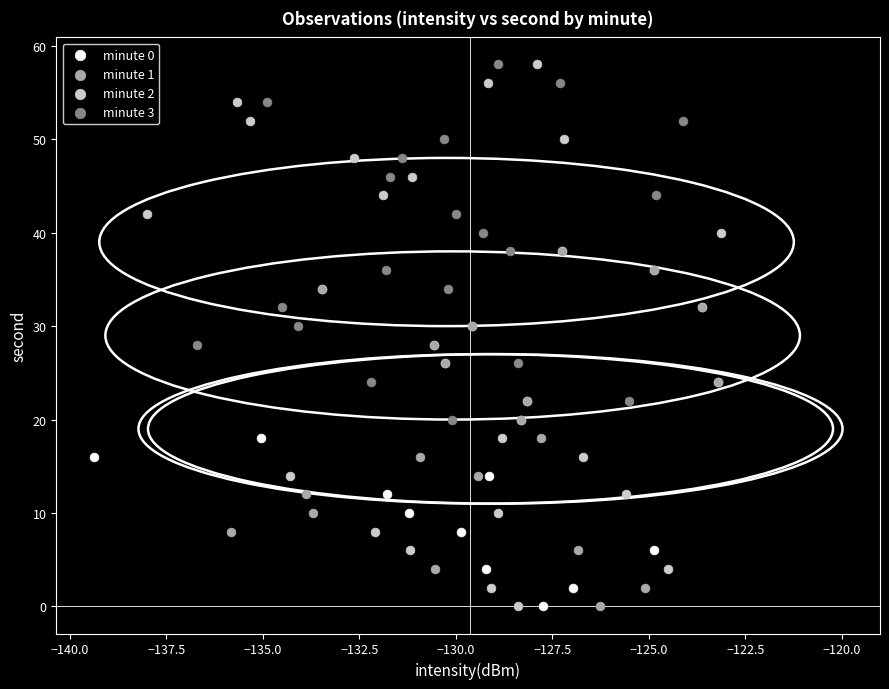

Which series has the largest Y range (max minus min)?

minute 2